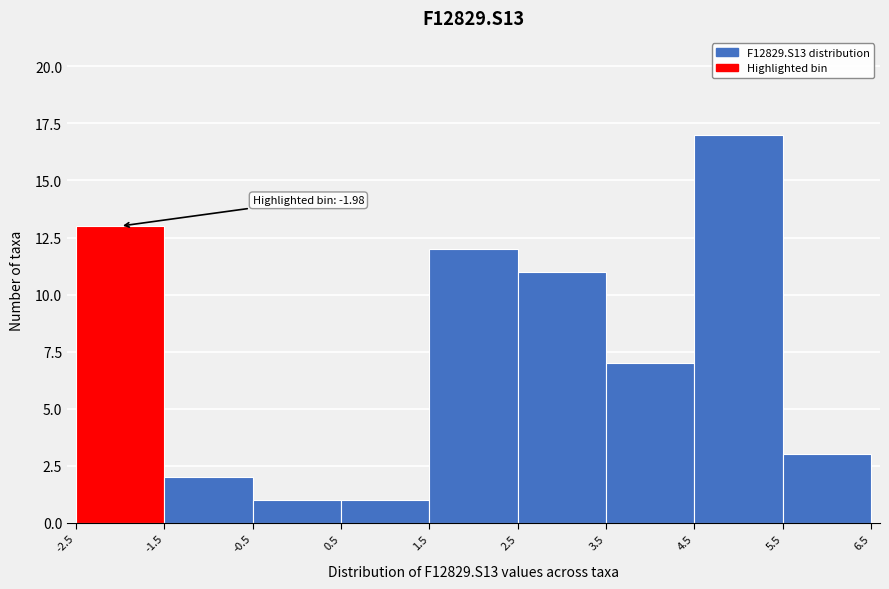

Which range on the x-axis has the tallest bar?

4.5 to 5.5